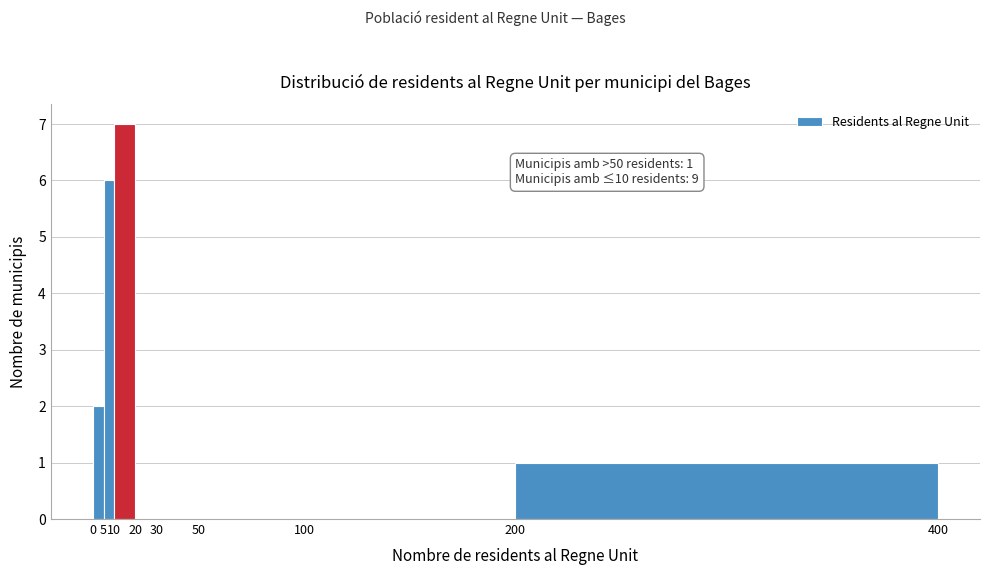

Which range on the x-axis has the tallest bar?

10 to 20